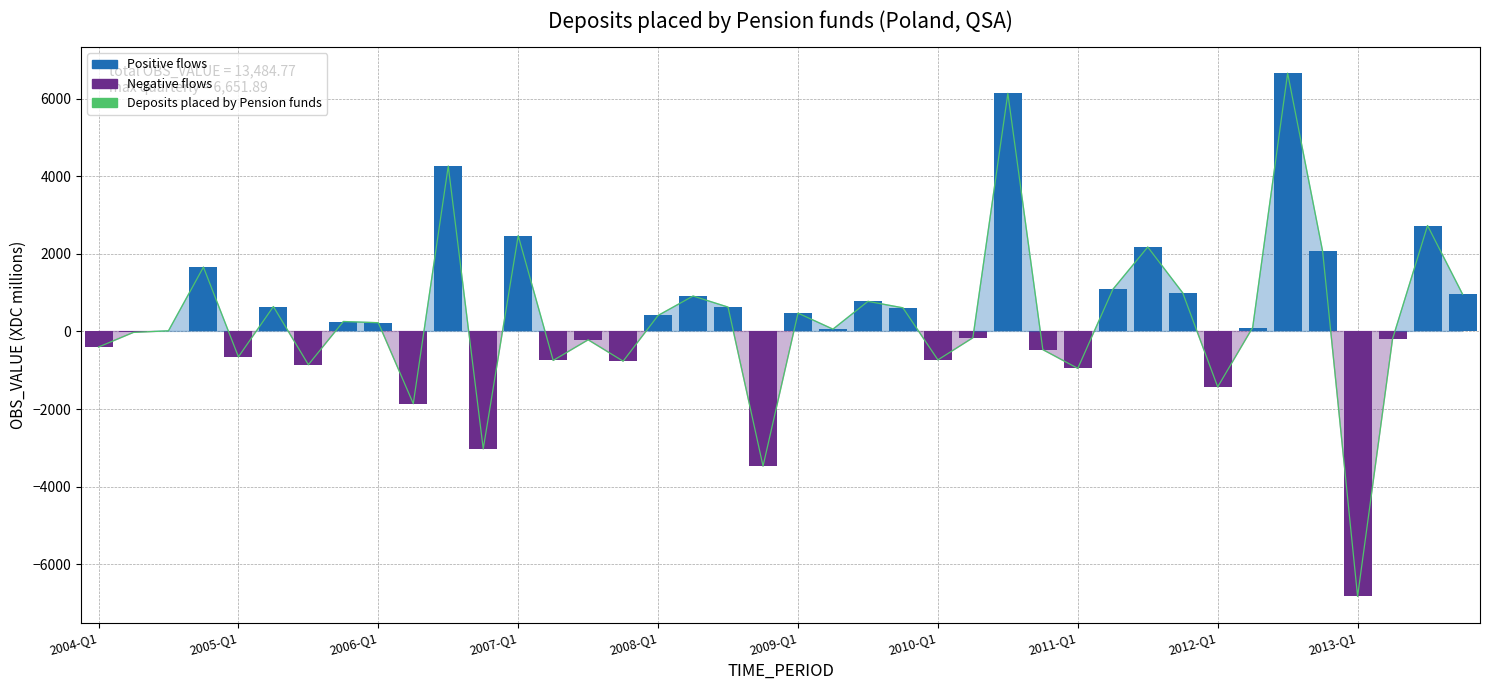

Which has a higher value, 35 or 36?

35